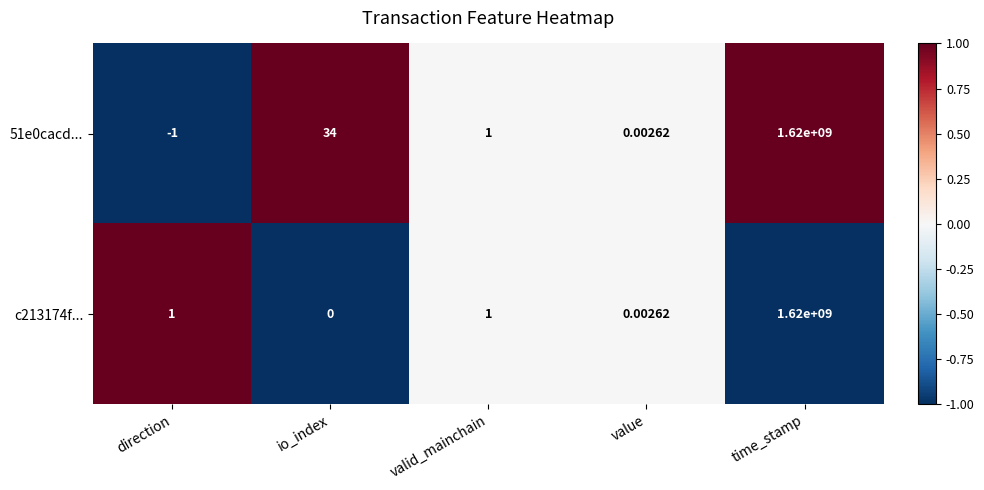

At which label does c213174f... reach its peak?

time_stamp